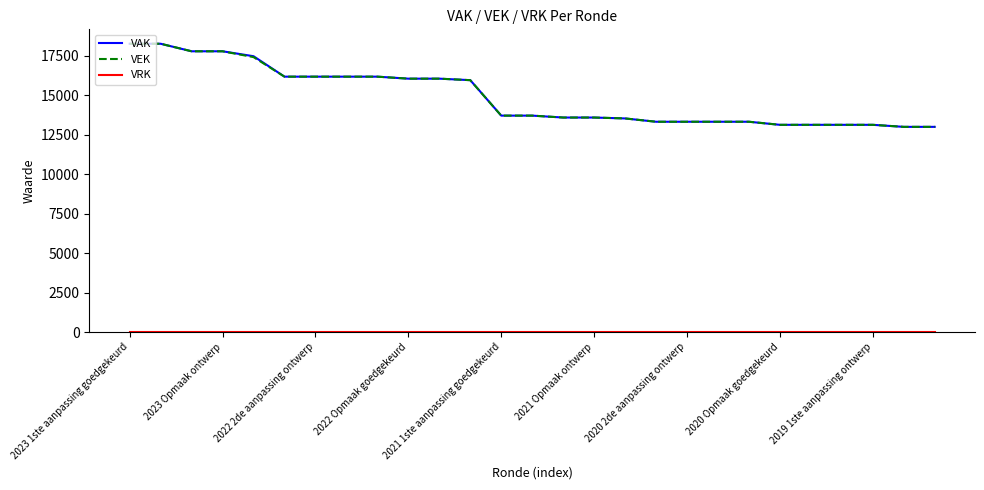

What is the greatest value displayed?

18274